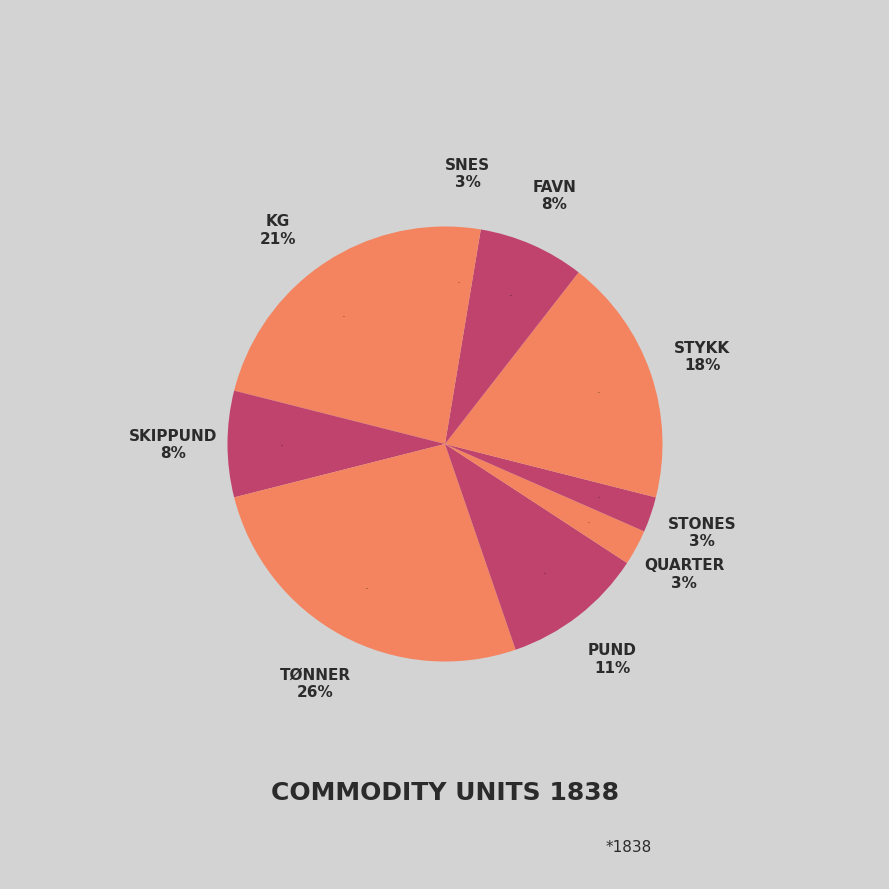

Rank the categories by value from highest to lowest.

tønner, kg, stykk, pund, skippund, favn, quarter, stones, snes